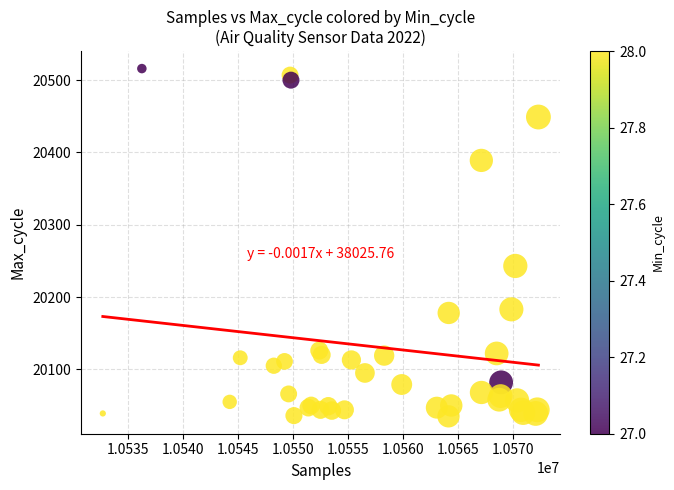

What Y value in the scatter plot is closest to 20275?

20243